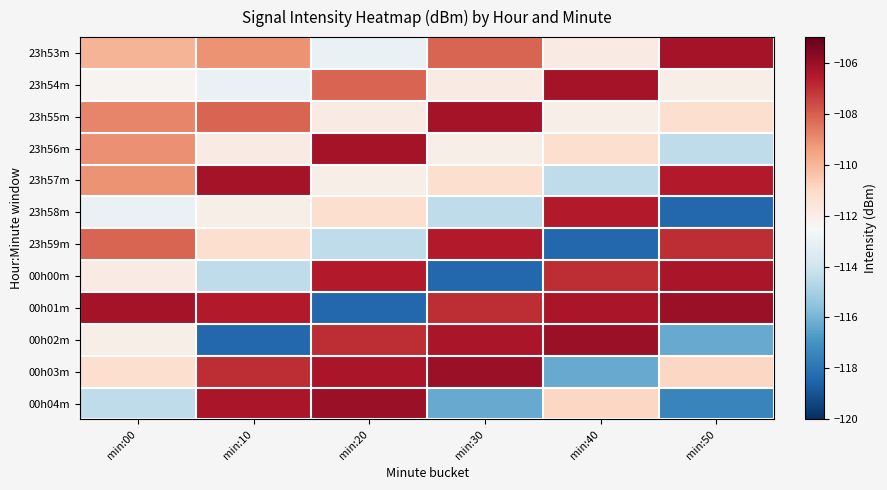

Rank the series at min:30 from lowest to highest value.

00h00m, 00h04m, 23h58m, 23h56m, 23h54m, 23h57m, 23h53m, 00h01m, 23h59m, 00h02m, 23h55m, 00h03m